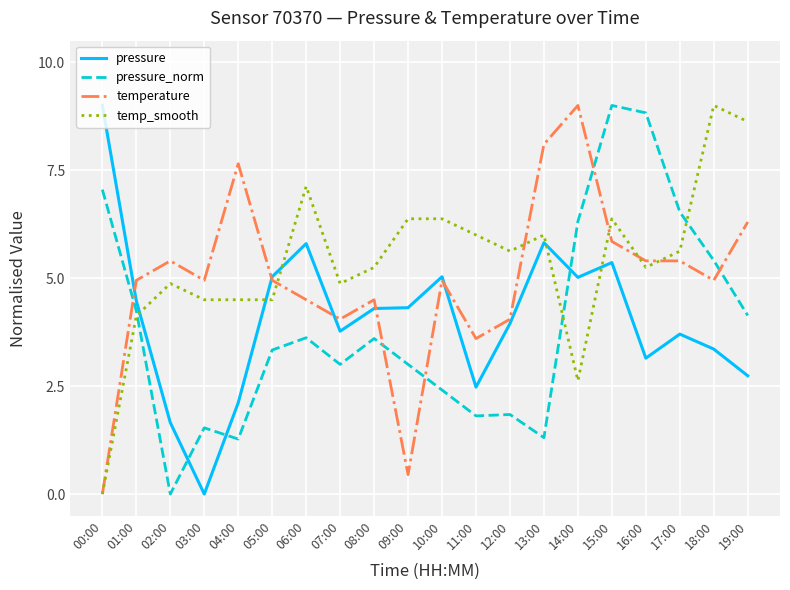

At how many categories does at least one series exceed 0?

20